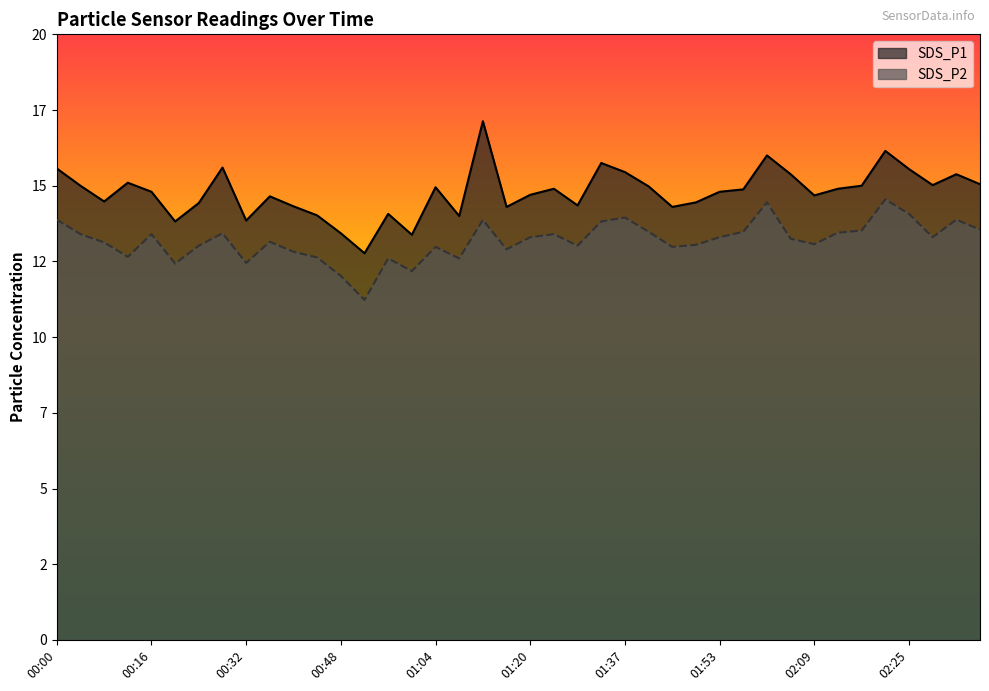

What is the difference between the maximum and second lowest values in the SDS_P2 series?

2.5